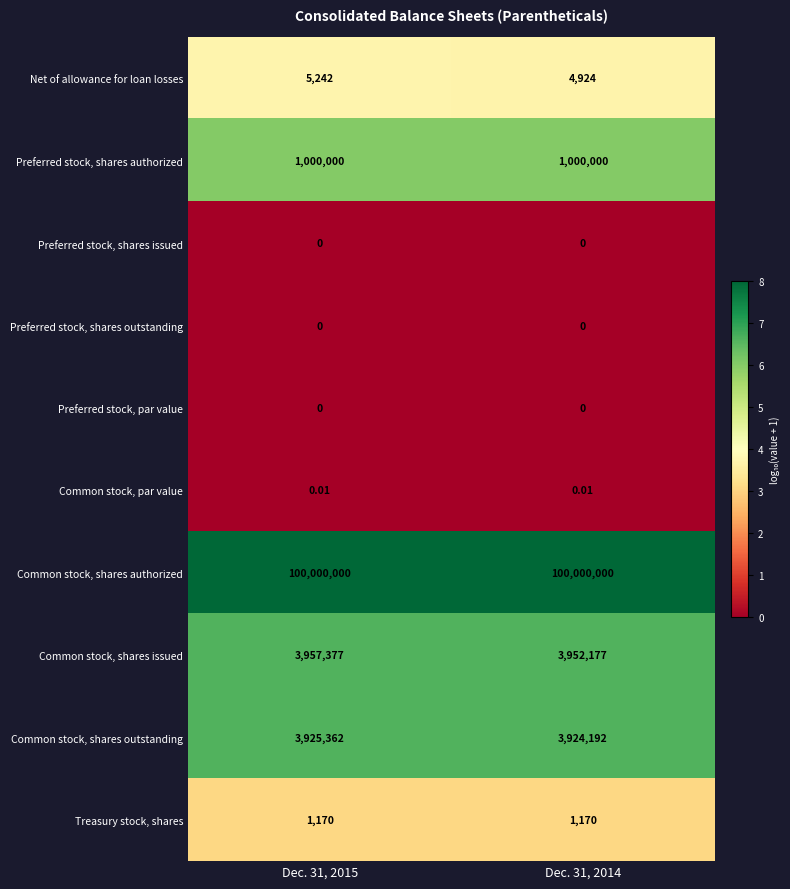

Which series has the largest total across all categories?

row_6